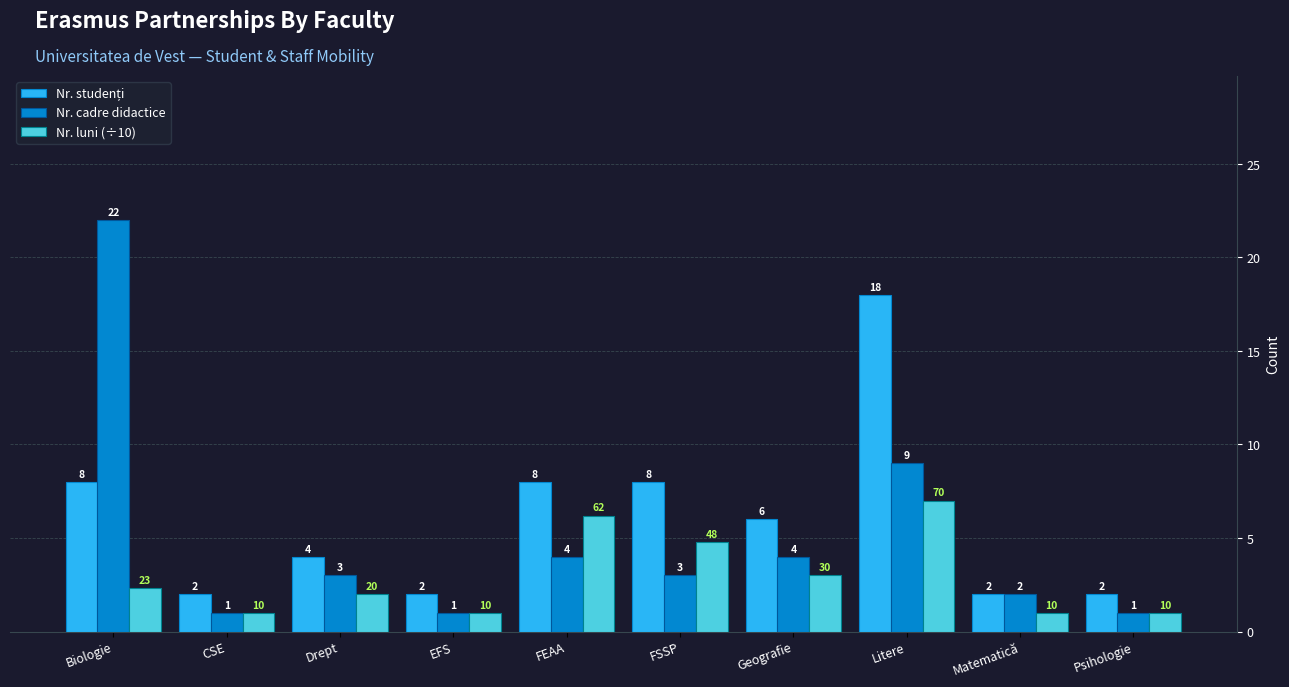

How many Nr. luni (÷10) values are between 1 and 4?

7